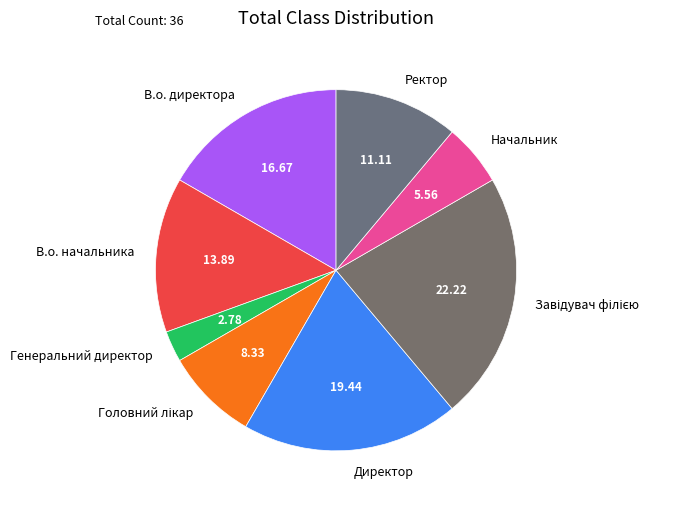

Do Ректор and В.о. директора together represent more than half of the pie?

No